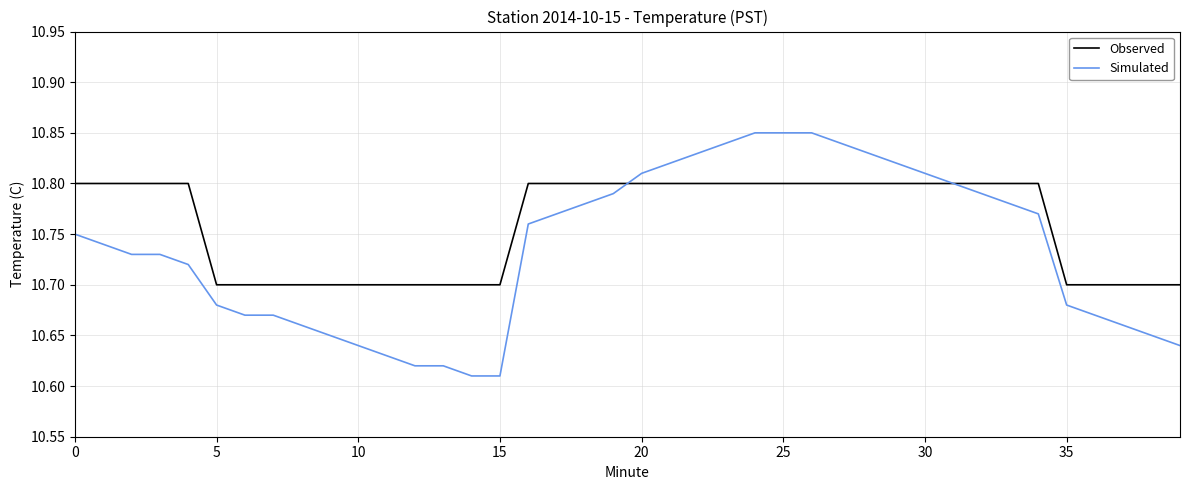

Which series has the largest total across all categories?

Observed